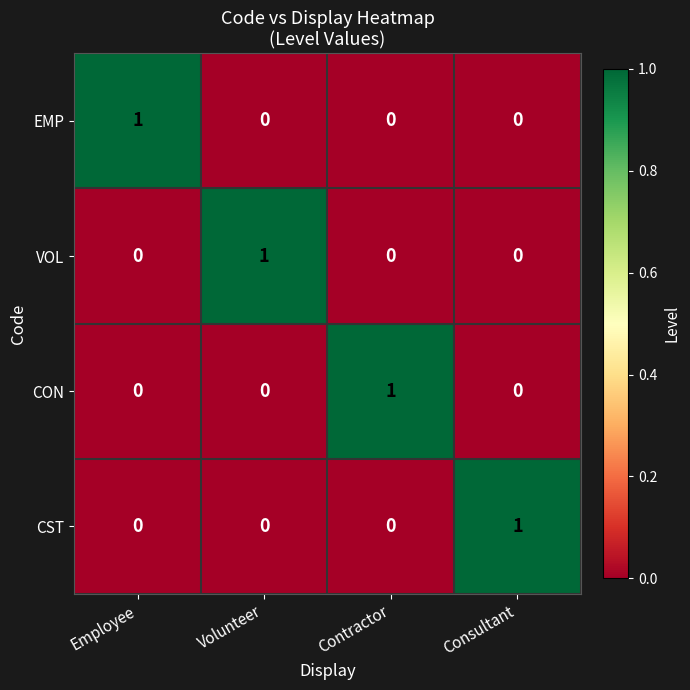

Is it true that VOL equals 1 at Employee?

False